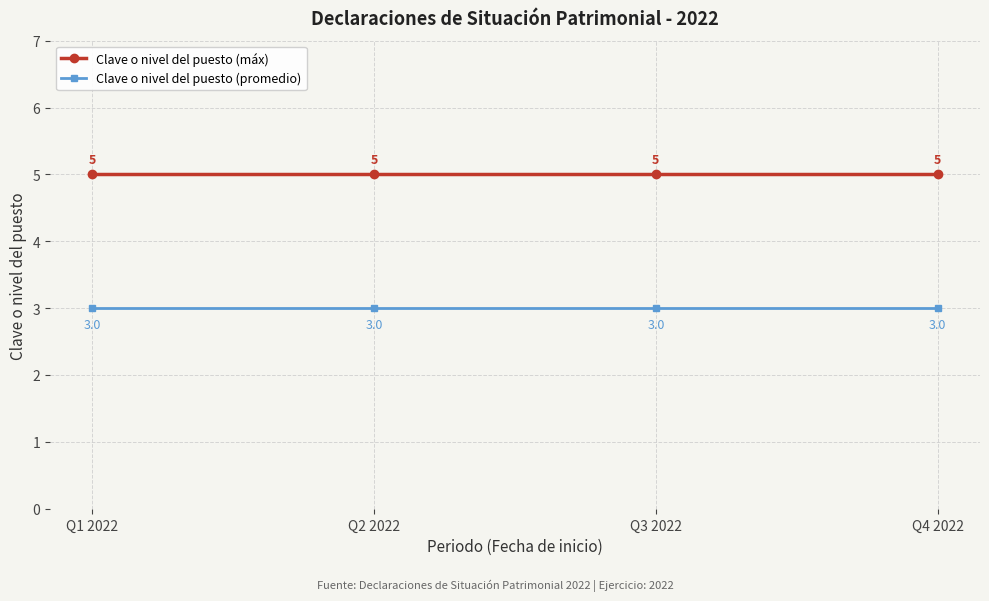

True or false: Clave o nivel del puesto (promedio) has more than 2 points higher than both neighbors.

False